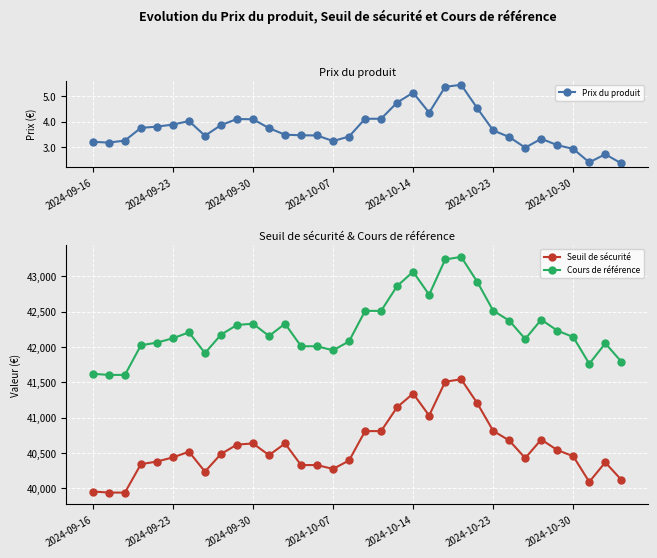

The value of Seuil de sécurité at 2024-10-30 is 40455.9. True or false?

True